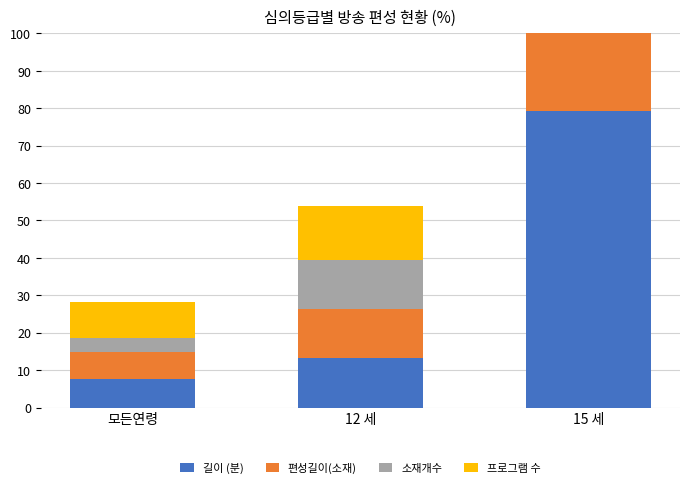

At which category does the chart reach its peak across all series?

15 세